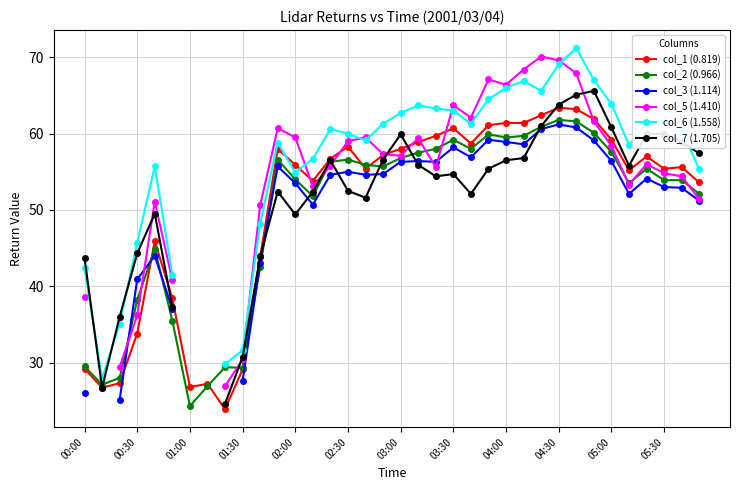

Does the chart display data point markers on the line(s)?

Yes